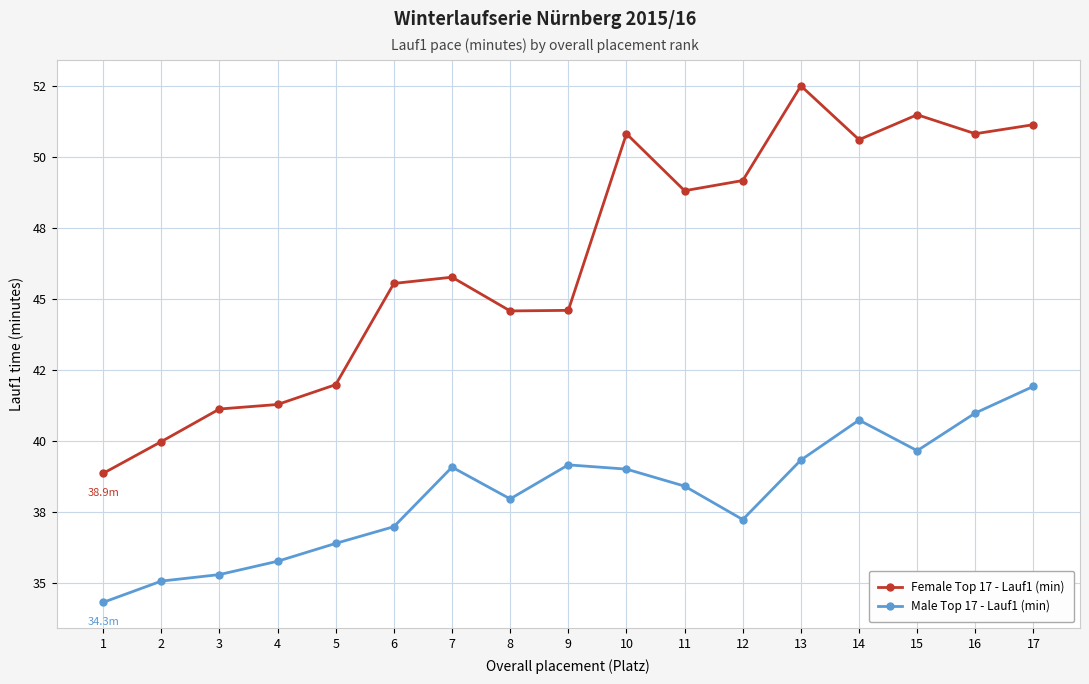

What are all the series names shown in the legend?

Female Top 17 - Lauf1 (min), Male Top 17 - Lauf1 (min)